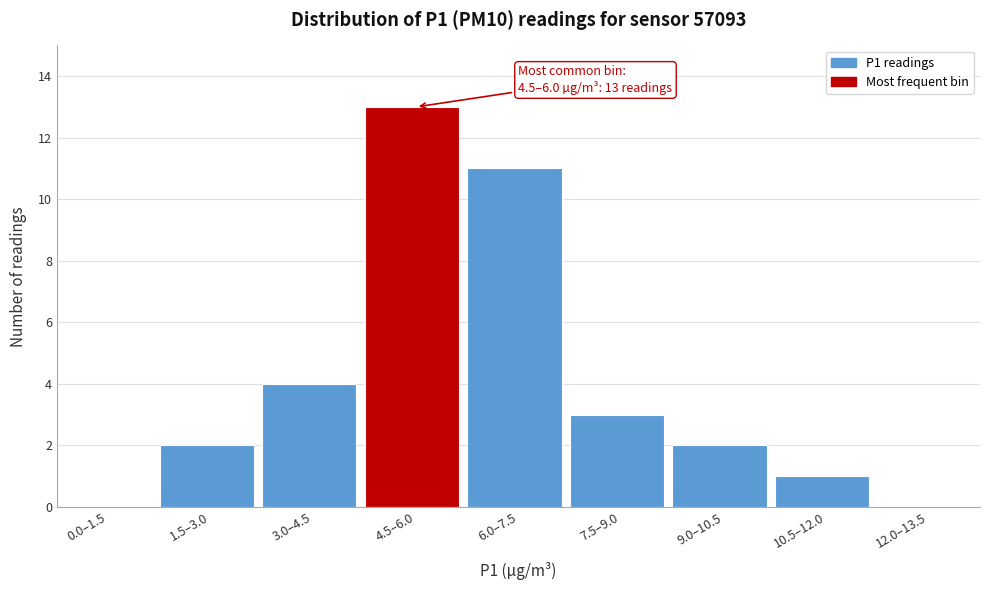

Reading left to right, extract all data points from this chart.

0.0–1.5=0	1.5–3.0=2	3.0–4.5=4	4.5–6.0=13	6.0–7.5=11	7.5–9.0=3	9.0–10.5=2	10.5–12.0=1	12.0–13.5=0